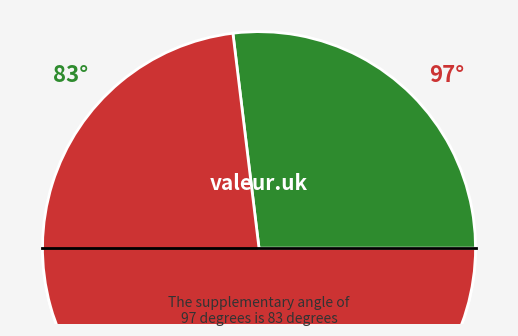

The Ain't Burned All the Bright slice represents 13% of the pie. True or false?

True